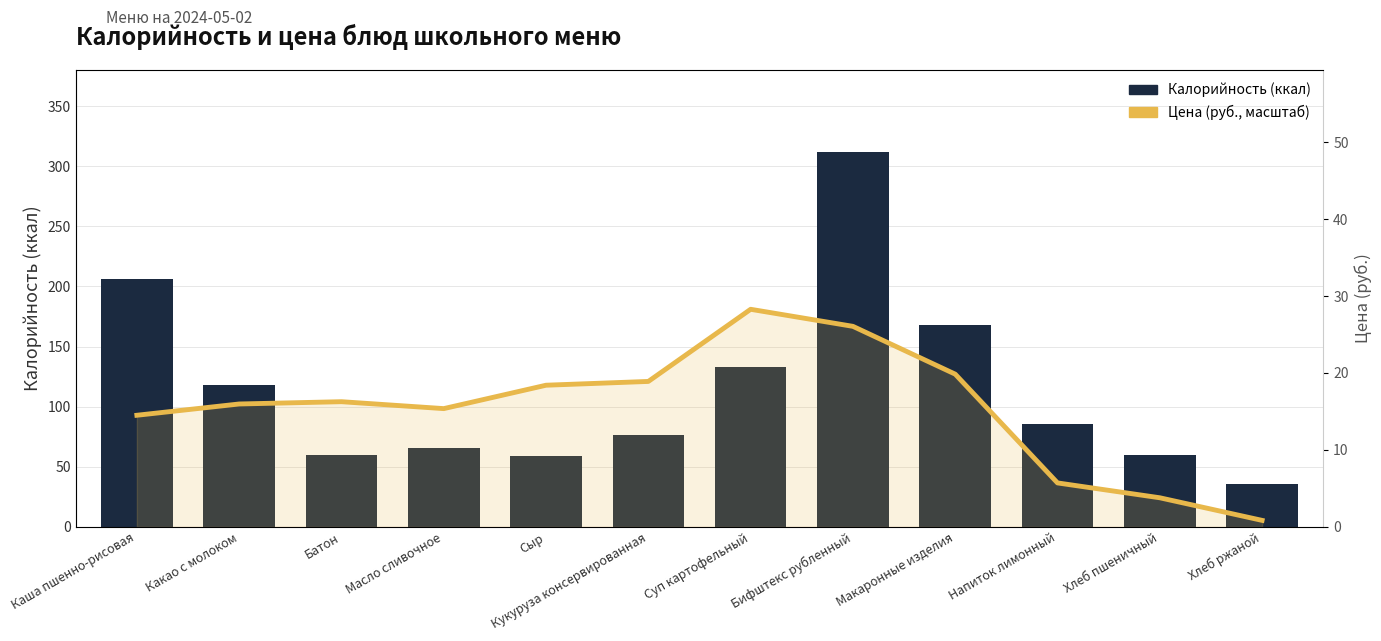

What is the label of the 8th bar from the right?

Сыр